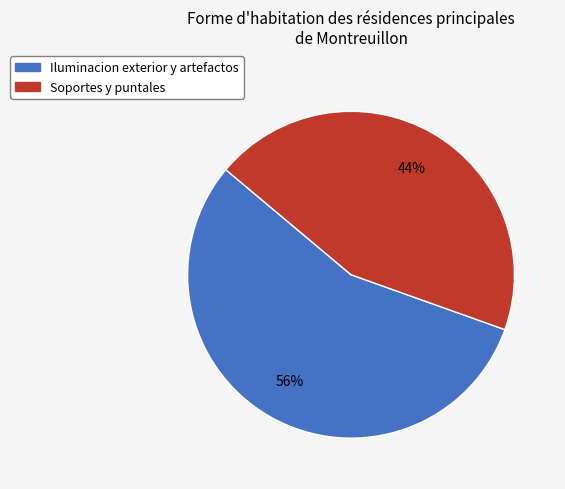

Rank the categories by value from highest to lowest.

Iluminacion exterior y artefactos, Soportes y puntales